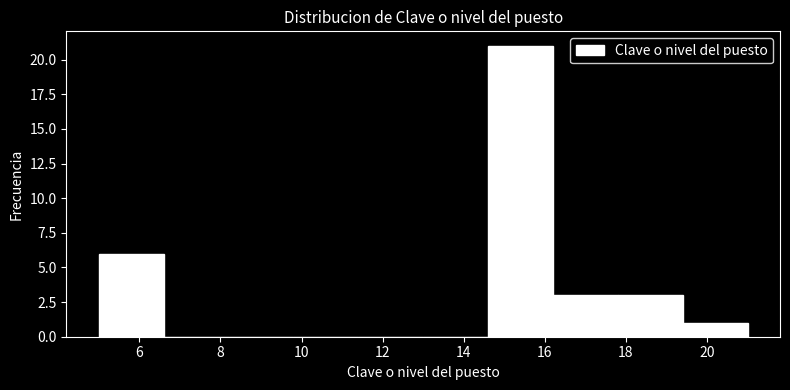

Reading left to right, list every bar in this chart as the range it spans on the x-axis followed by its height. The values are not printed on the chart, so give them approximately, as read against the axis.

5.0 to 6.6: 6
6.6 to 8.2: 0
8.2 to 9.8: 0
9.8 to 11.4: 0
11.4 to 13.0: 0
13.0 to 14.6: 0
14.6 to 16.2: 21
16.2 to 17.8: 3
17.8 to 19.4: 3
19.4 to 21.0: 1